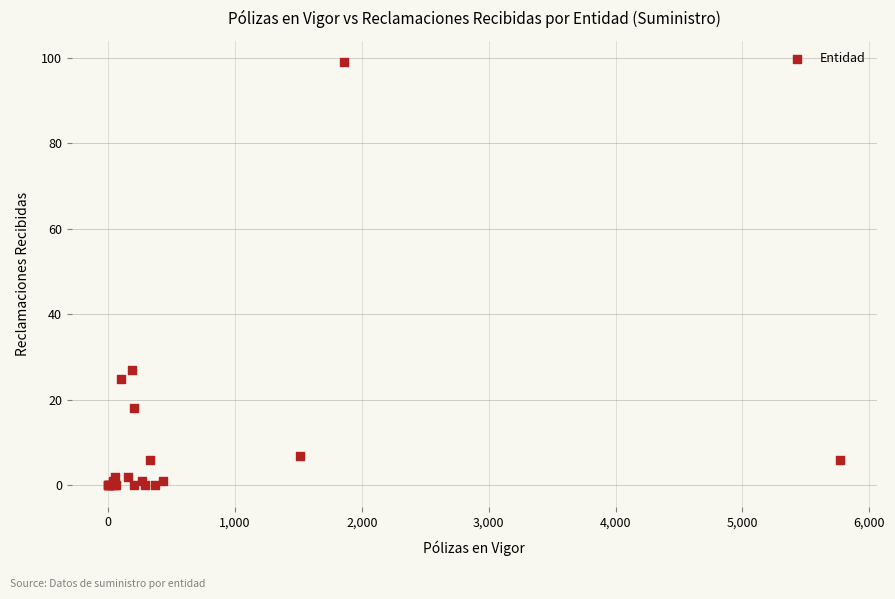

What Y value in the scatter plot is closest to 49?

27